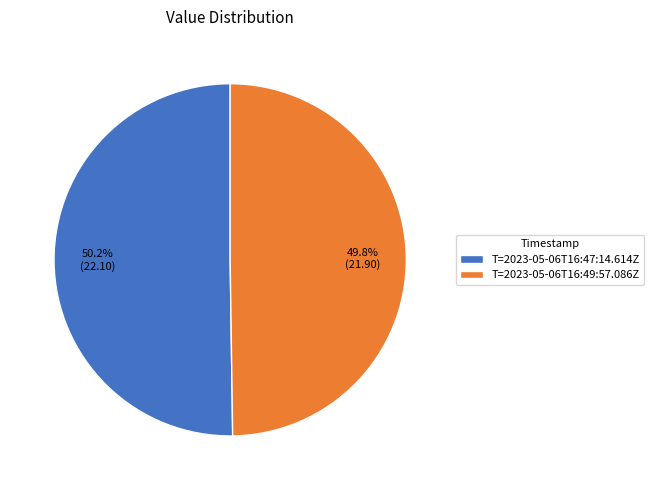

Combined, what portion of the pie is T=2023-05-06T16:47:14.614Z and T=2023-05-06T16:49:57.086Z?

100.0%